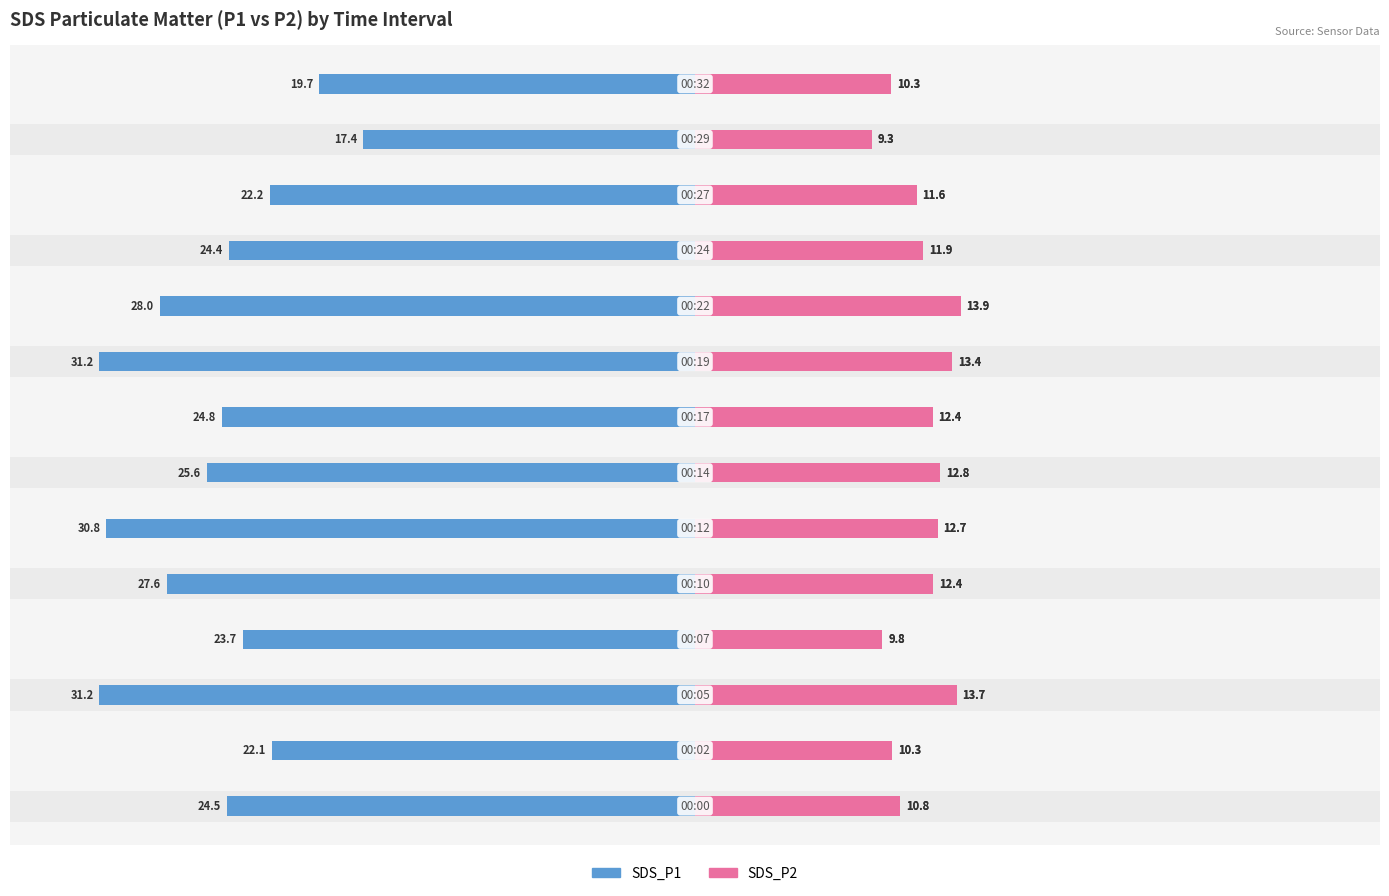

True or false: SDS_P2 has a value of 9.8 at 3.

True